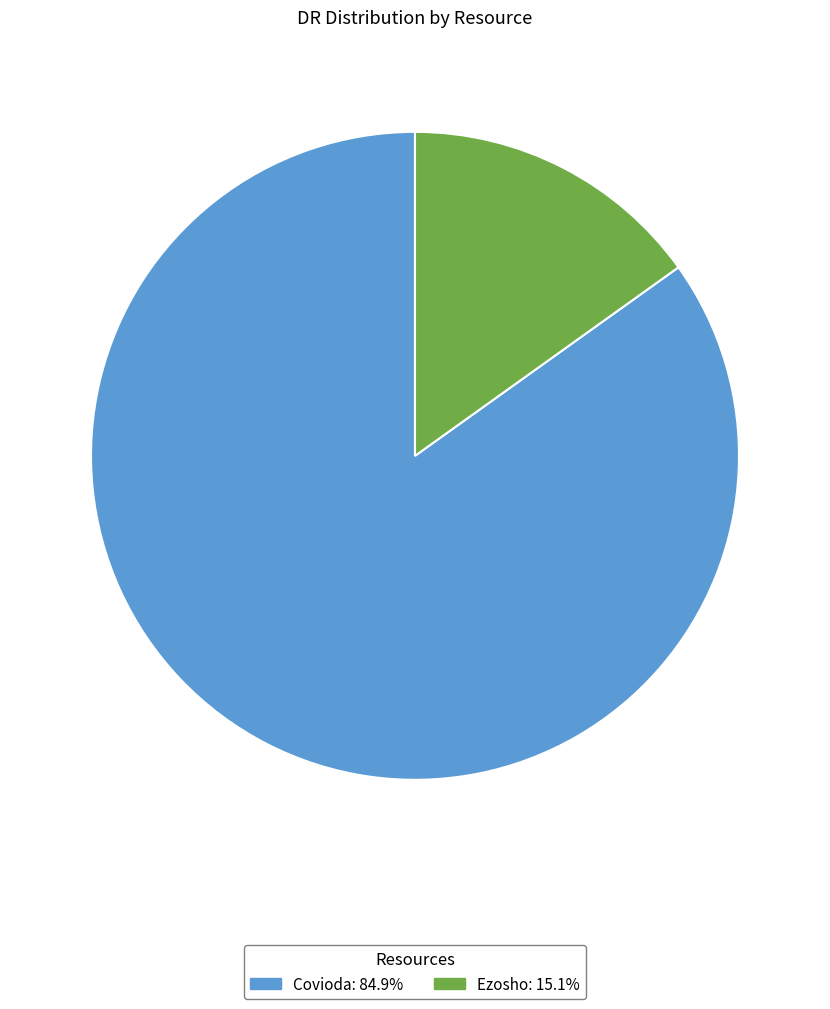

Approximately how many times larger is the value at Covioda compared to Ezosho?

5.6